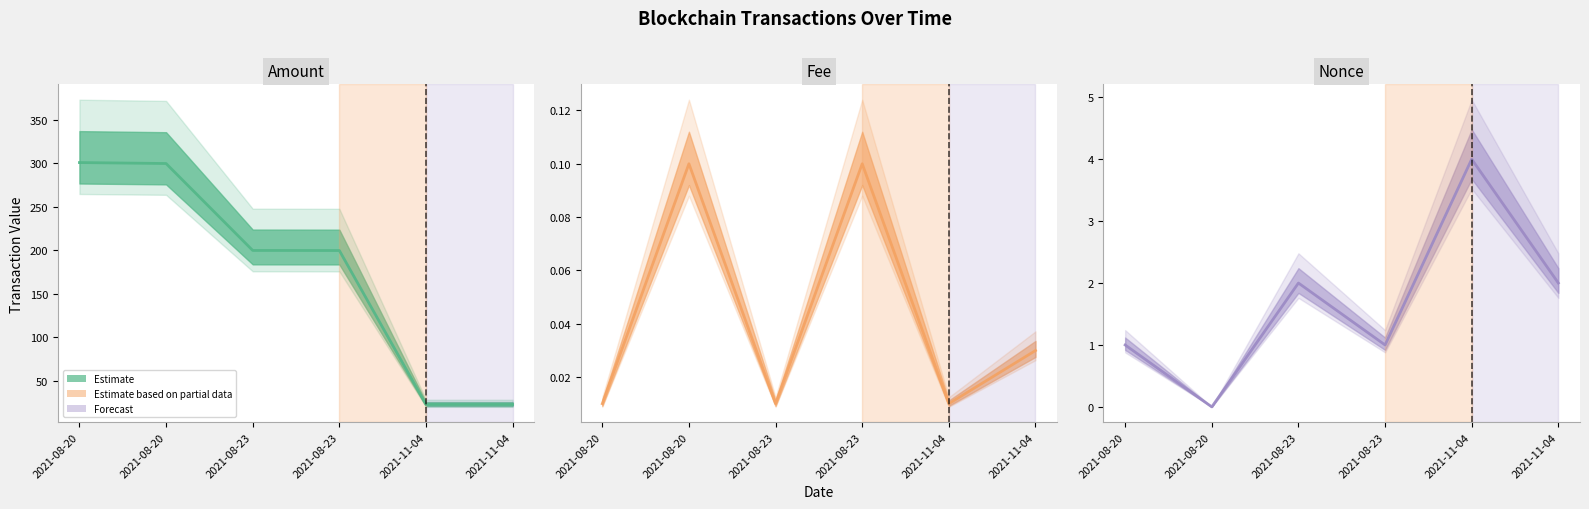

True or false: Nonce has a value of 1.7 at 2021-08-23.

False